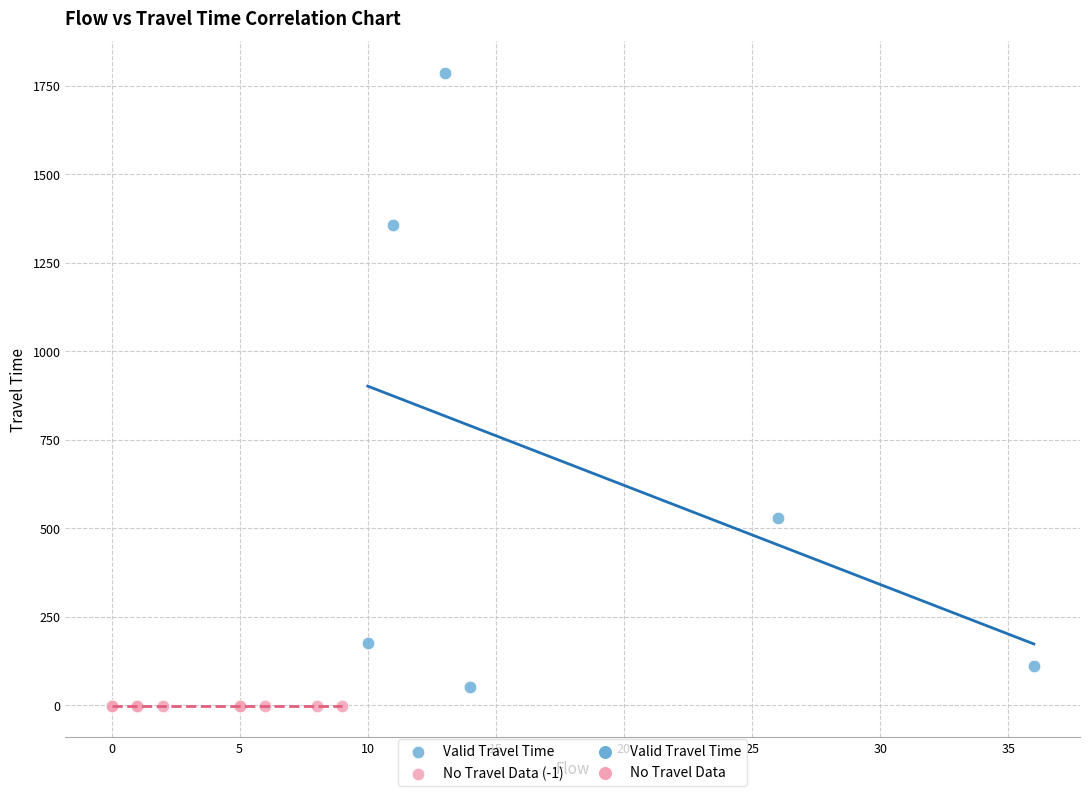

Which series reaches the maximum Y coordinate?

Valid Travel Time